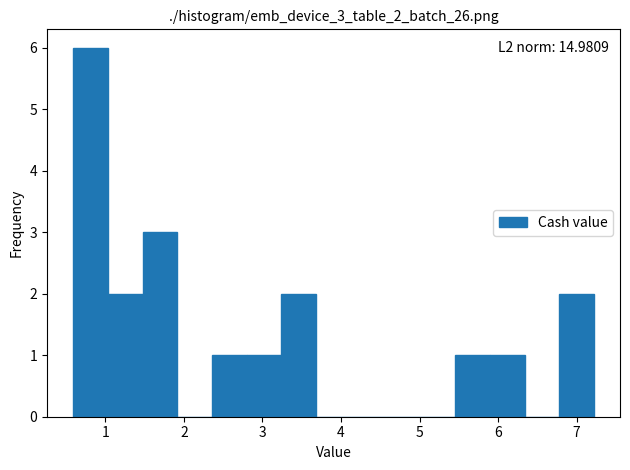

Which range on the x-axis has the tallest bar?

0.6 to 1.0